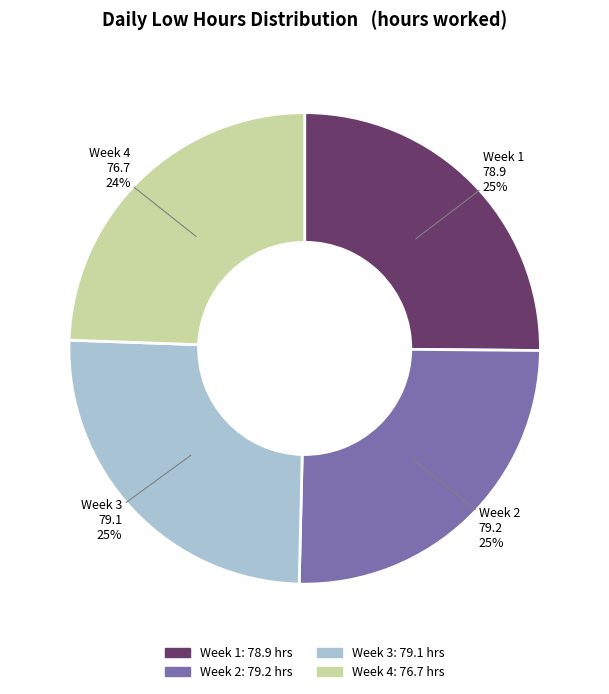

To the nearest percent, what is the average slice percentage?

25%